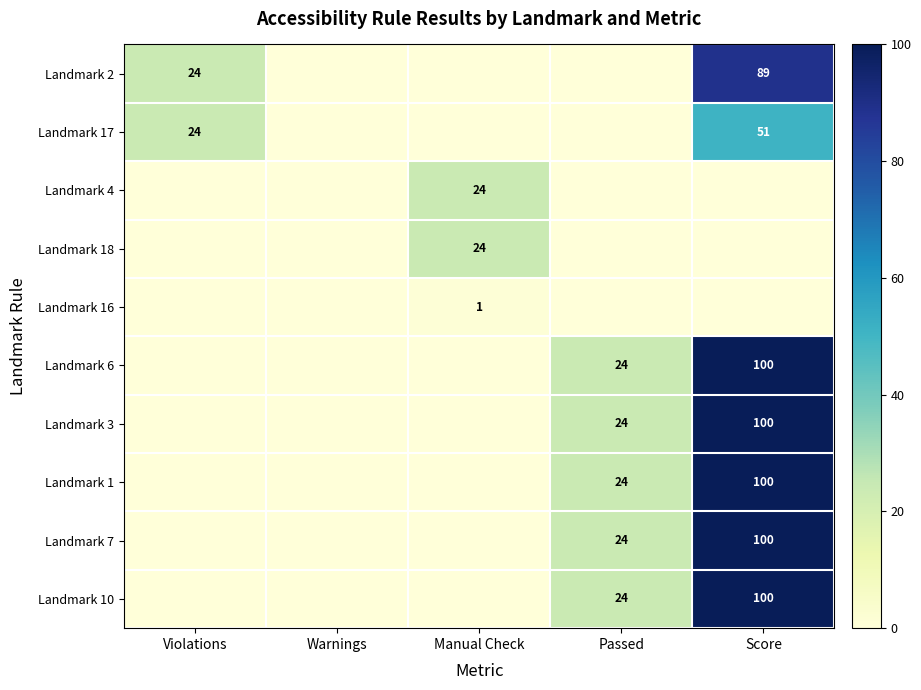

Between Passed and Score, which is larger?

Score